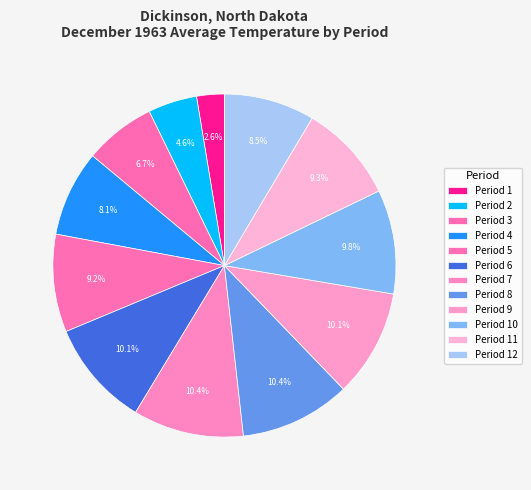

To the nearest percent, what is the average slice percentage?

8%